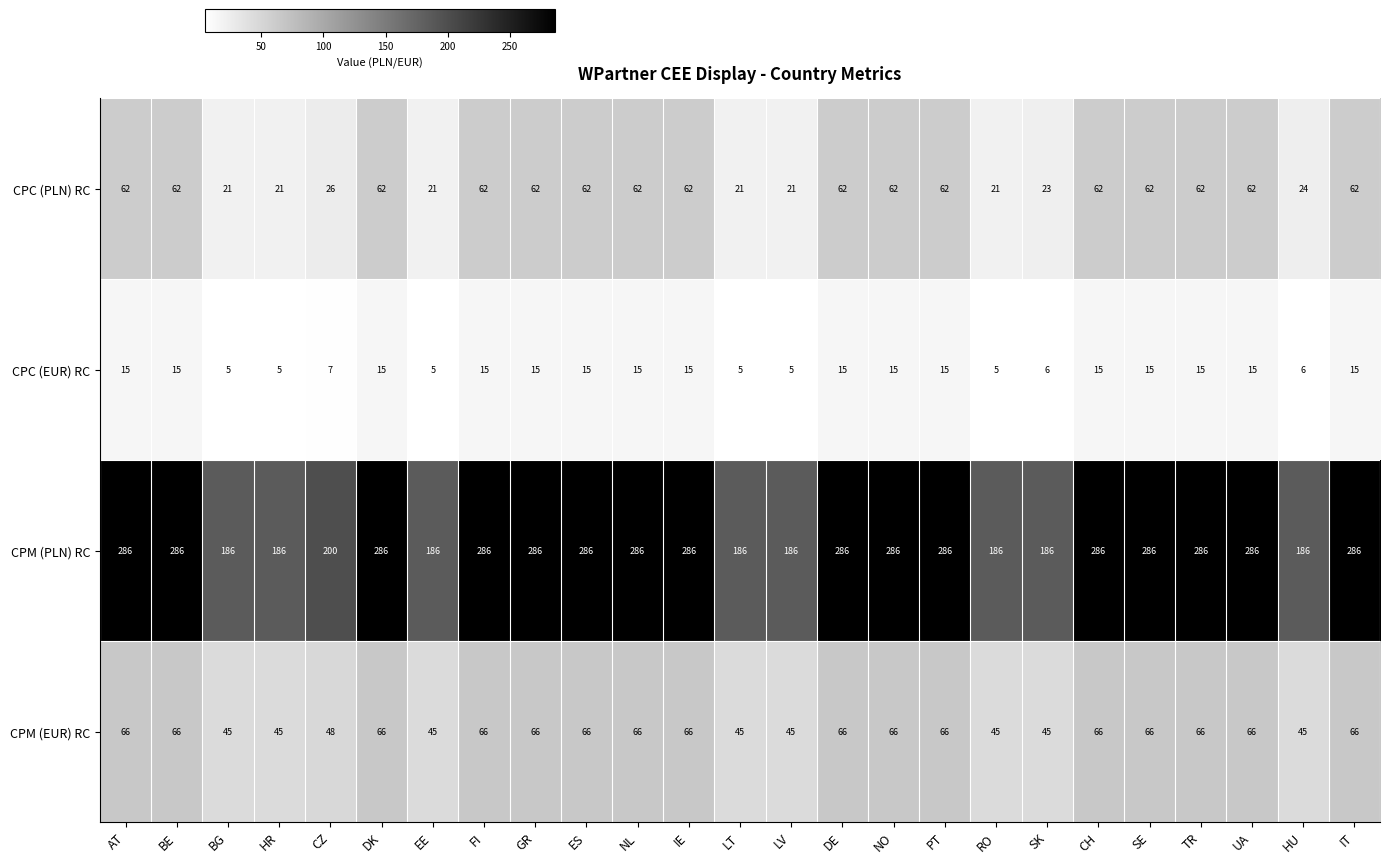

What is the difference between the second highest and second lowest values in the CPM (EUR) RC series?

21